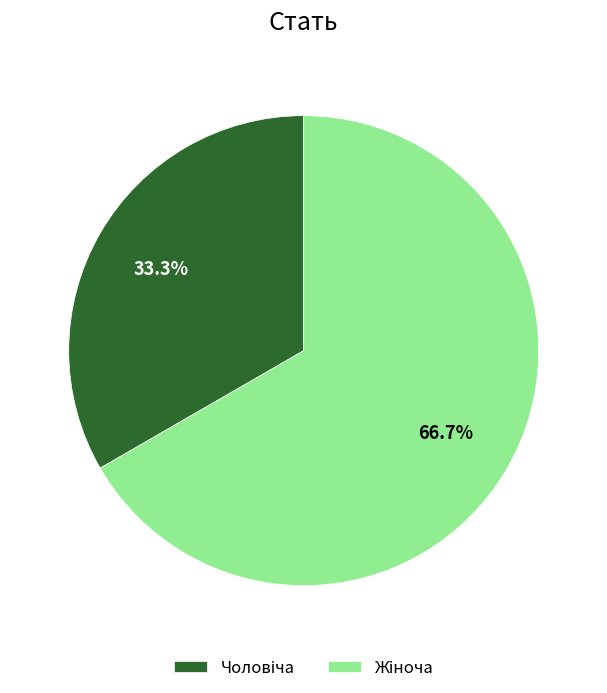

Is there a majority slice in this chart?

Yes